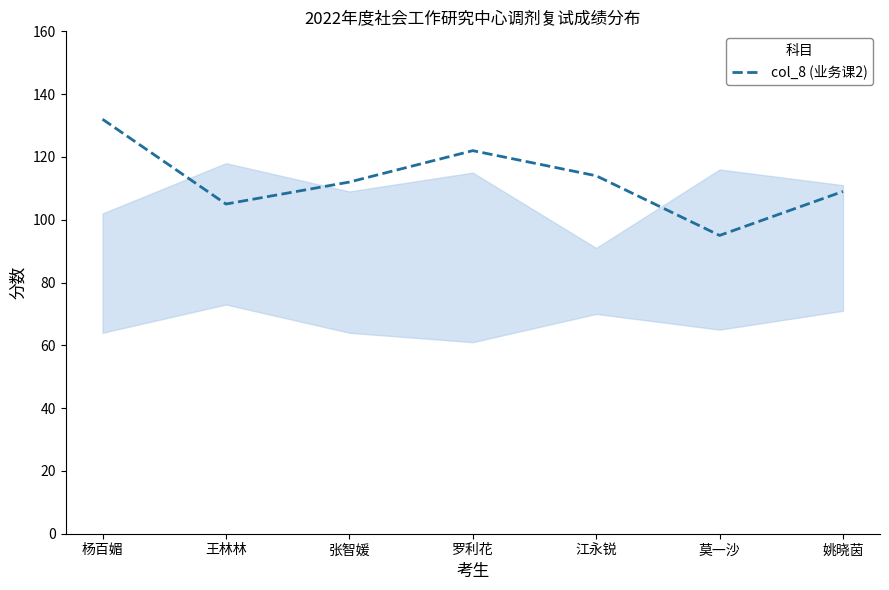

At which category does the chart reach its peak across all series?

杨百媚